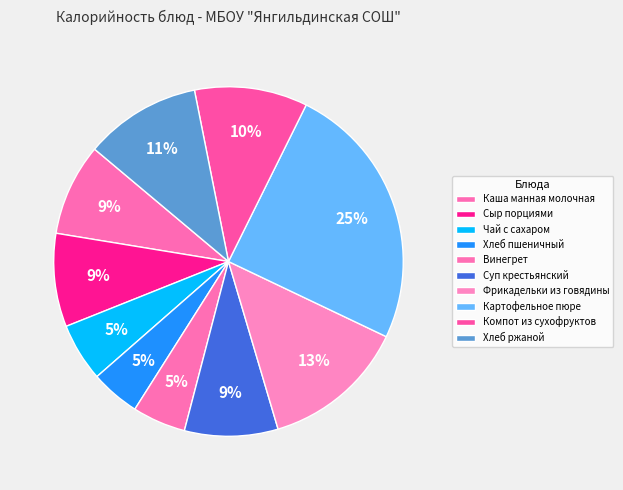

Combined, do Сыр порциями and Винегрет account for over 50%?

No